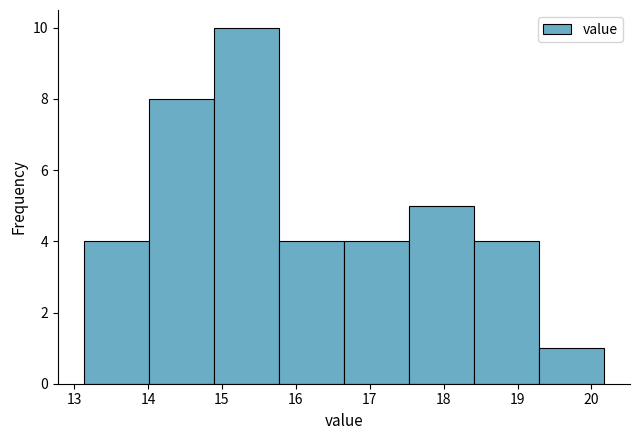

Reading left to right, list every bar in this chart as the range it spans on the x-axis followed by its height. Neither the bar edges nor the heights are printed on the chart, so give them approximately, as read against the axes.

13.13 to 14.01: 4
14.01 to 14.89: 8
14.89 to 15.77: 10
15.77 to 16.65: 4
16.65 to 17.53: 4
17.53 to 18.41: 5
18.41 to 19.29: 4
19.29 to 20.17: 1